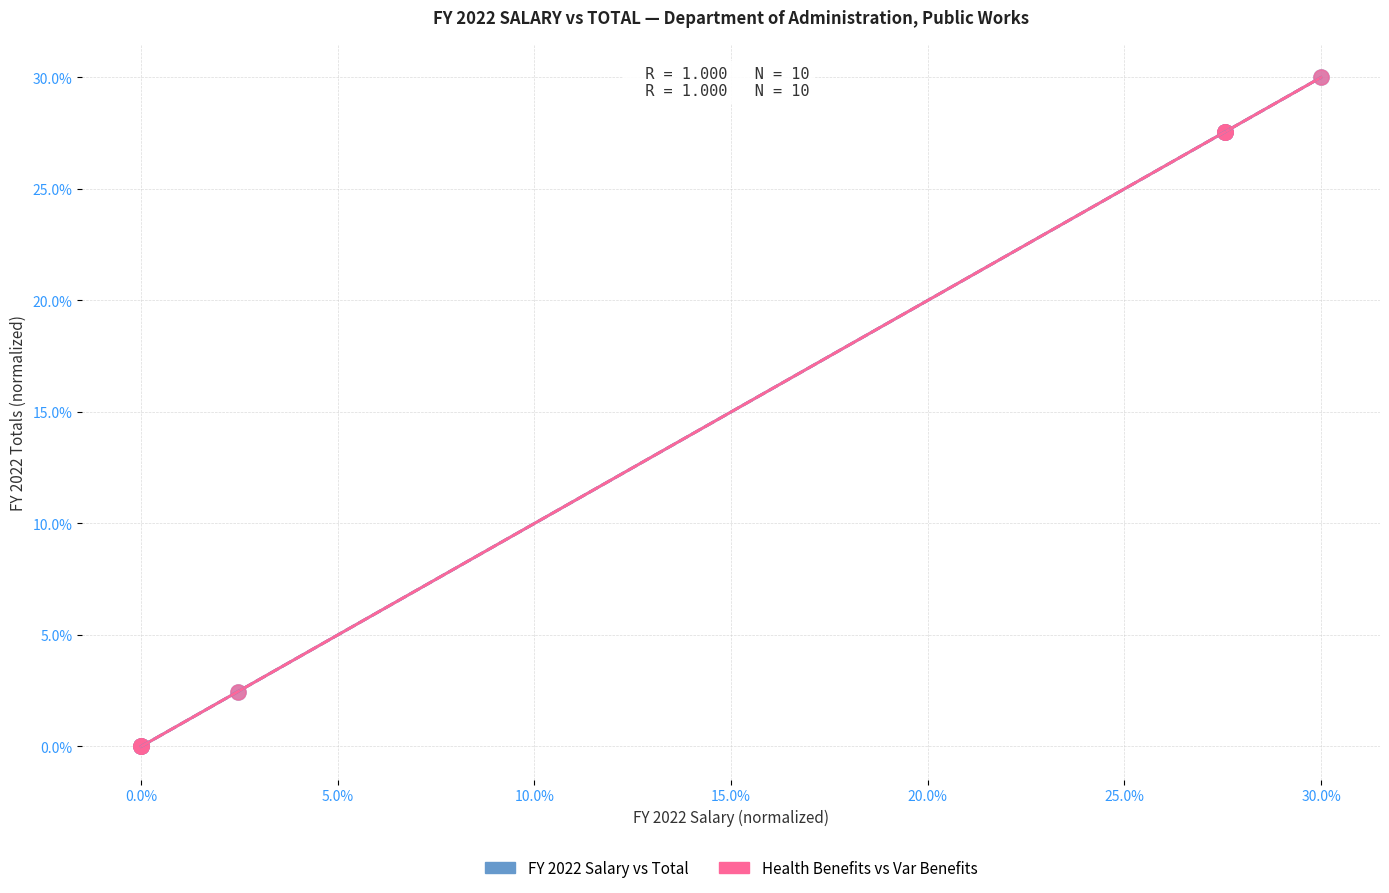

What are all the series names shown in the legend?

FY 2022 Salary vs Total, Health Benefits vs Var Benefits